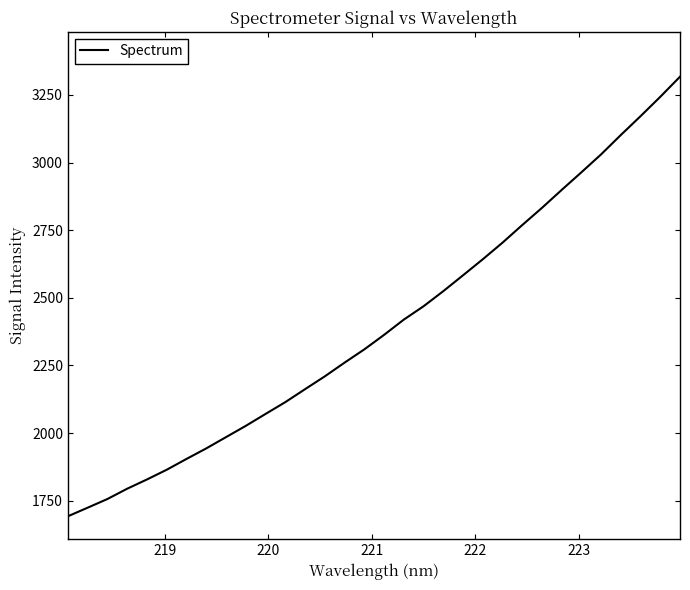

What is the smallest value displayed?

1692.5